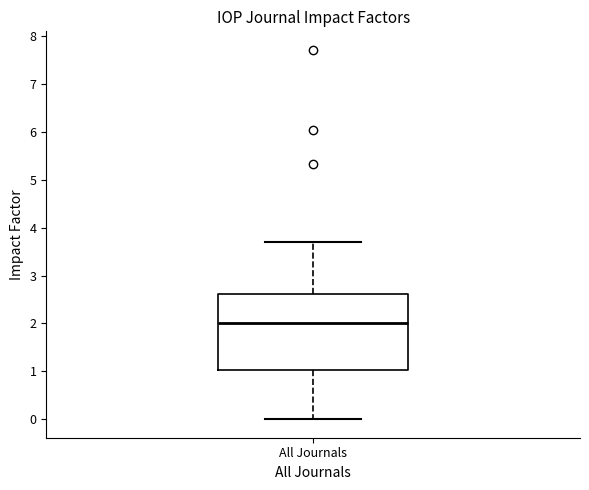

Transcribe this box plot: give where the median line is, the range the box spans, and where the two whiskers end, as read against the y-axis. The values are not printed on the chart, so give them approximately, as read against the axis.

median 2.0, box 1.0 to 2.6, whiskers 0.0 to 3.7